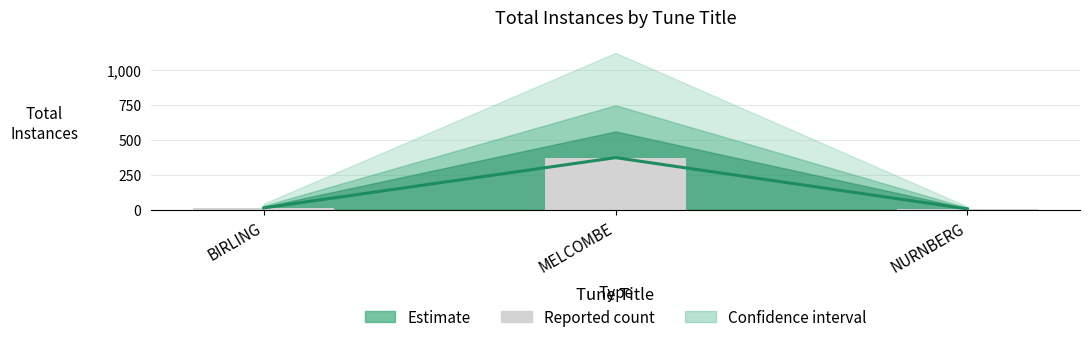

Which category has the lowest value in the Reported series?

NURNBERG